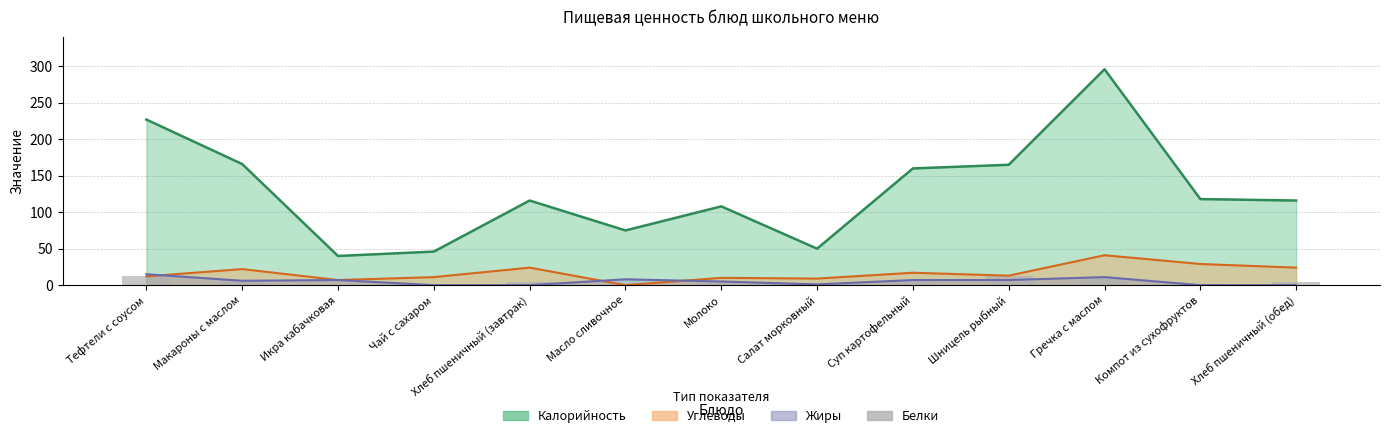

Are the bars grouped side by side (vs. stacked)?

No